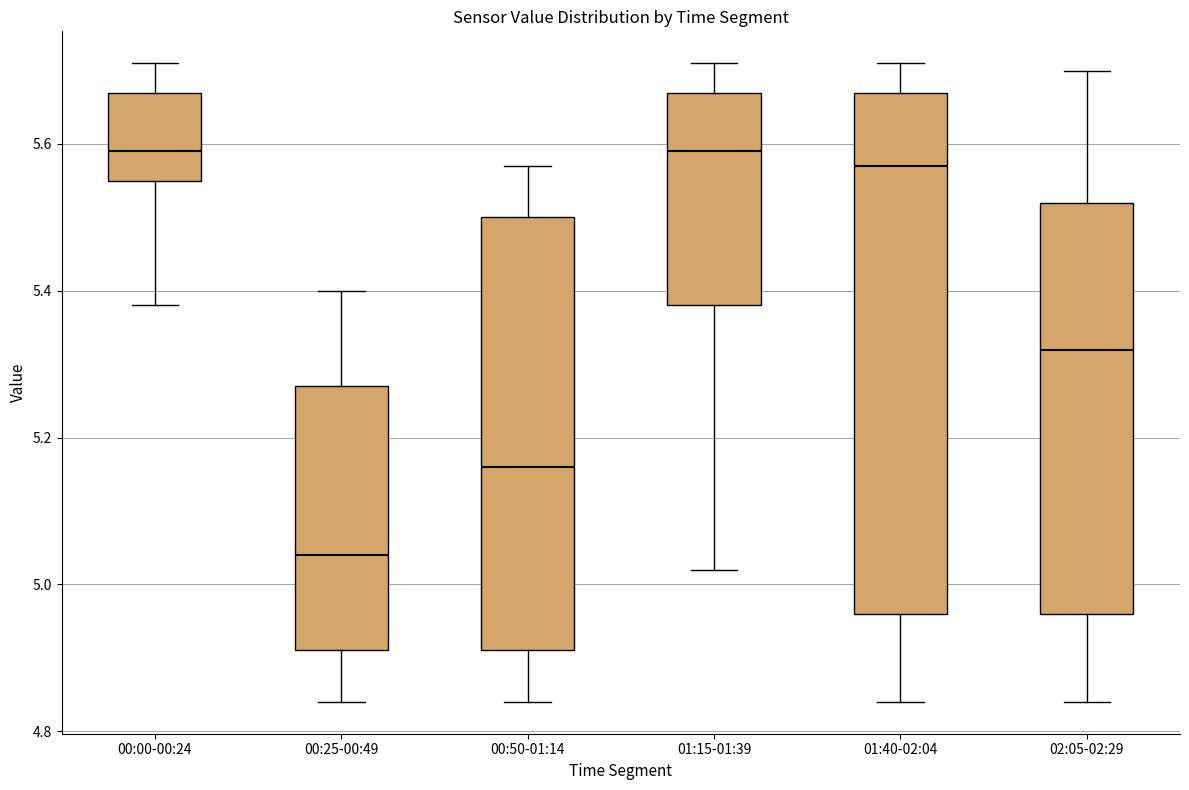

Which box is the tallest, from its lower edge to its upper edge?

01:40-02:04